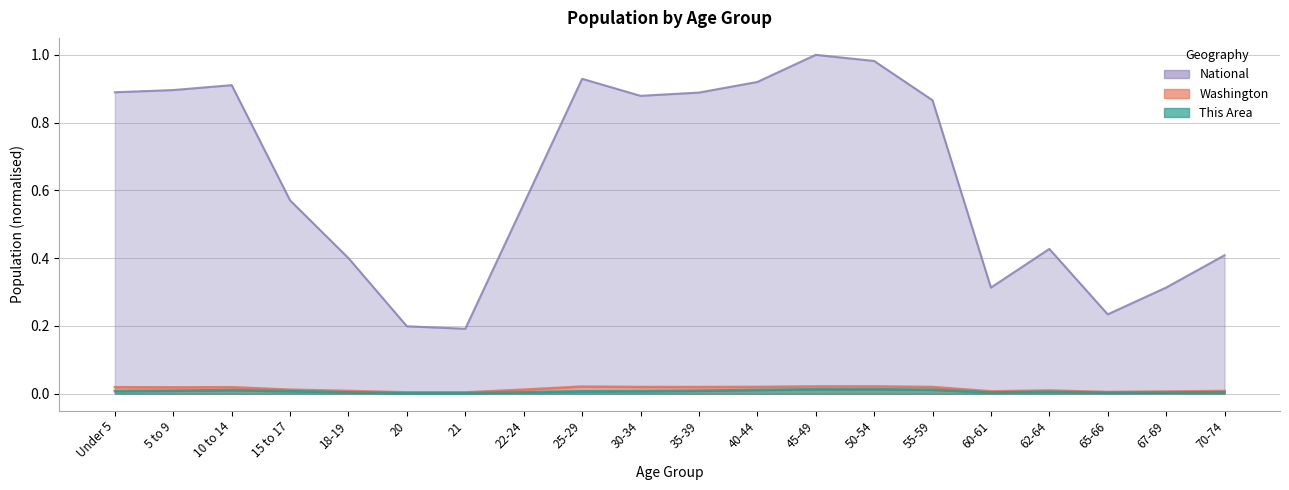

The National series shows 0.9 at 25-29. True or false?

True